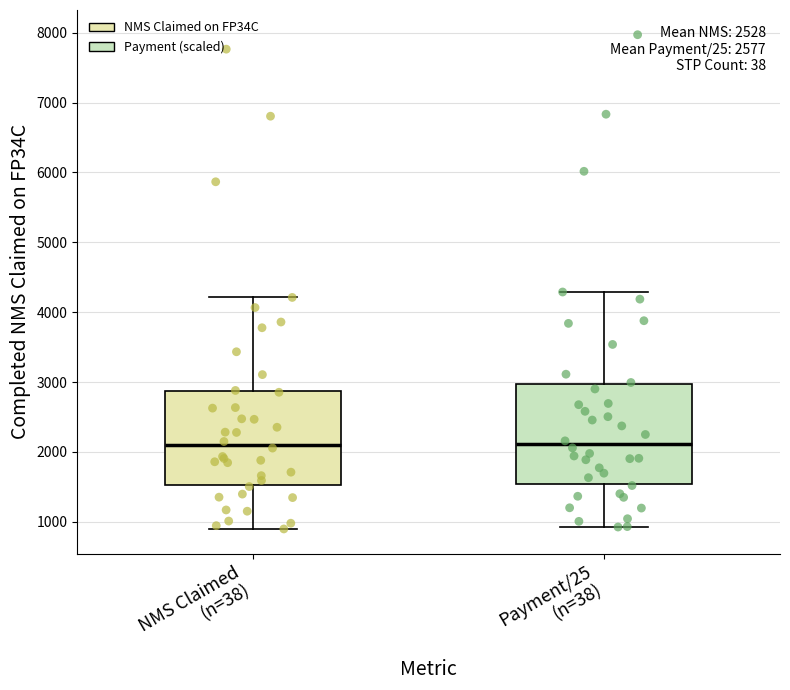

Reading left to right, read every box against the y-axis: the position of its median line, the range the box covers, and the ends of its whiskers. The values are not printed on the chart, so give them approximately, as read against the axis.

NMS Claimed (n=38): median 2100, box 1500 to 2900, whiskers 900 to 4200
Payment/25 (n=38): median 2100, box 1500 to 3000, whiskers 900 to 4300